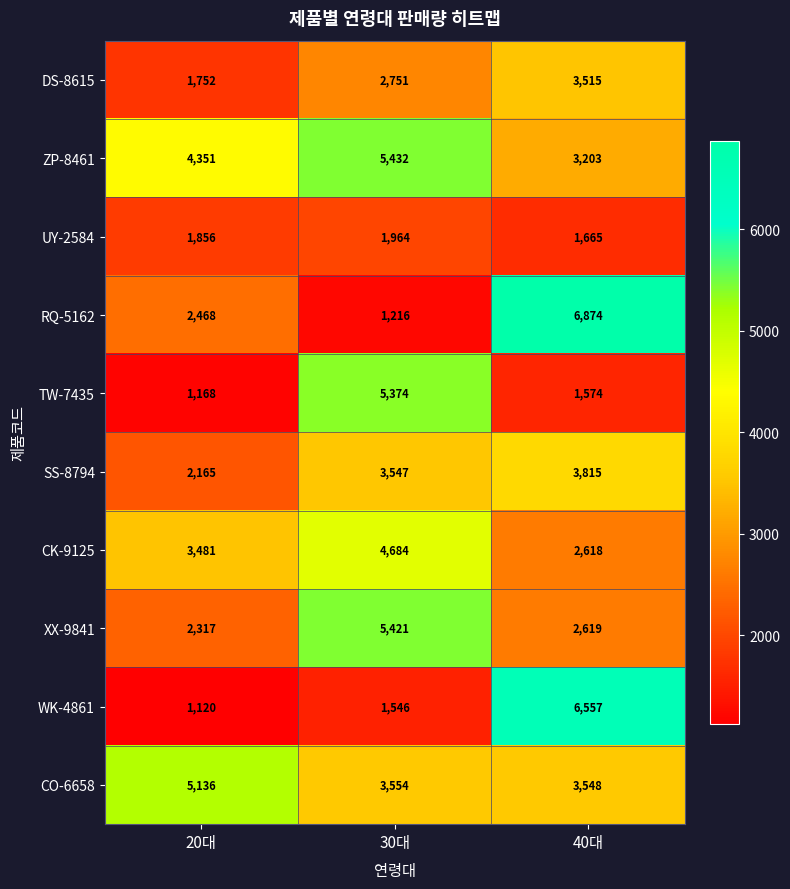

How many categories are shown in the chart?

3